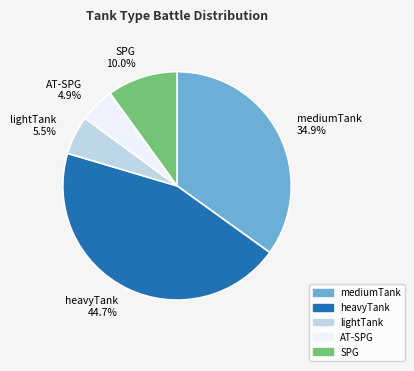

Which slice is the largest?

heavyTank 44.7%